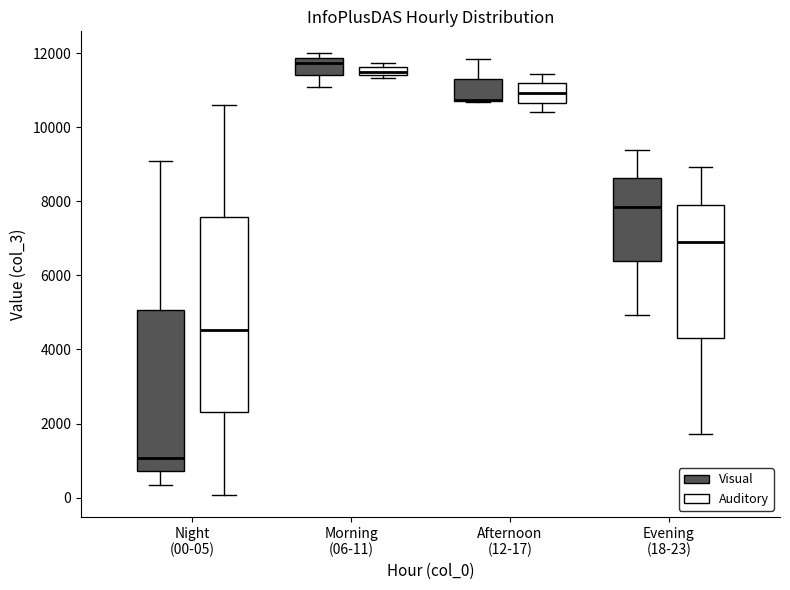

Comparing the boxes themselves (not the whiskers), which one is the tallest?

Night (00-05) (Auditory)